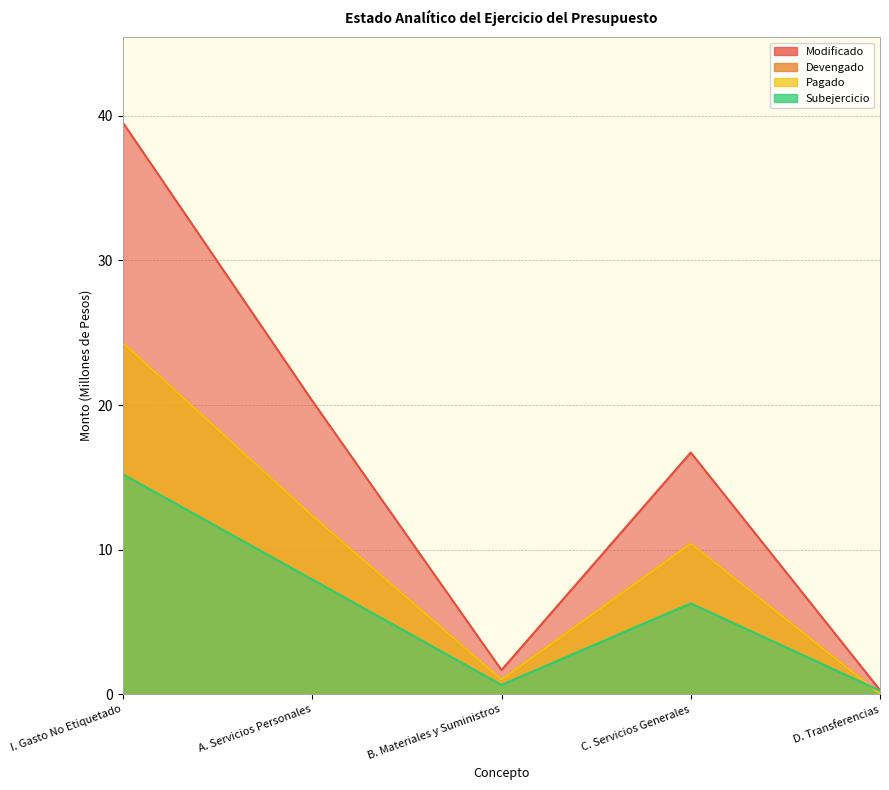

What is the label of the 1st point from the left?

I. Gasto No Etiquetado